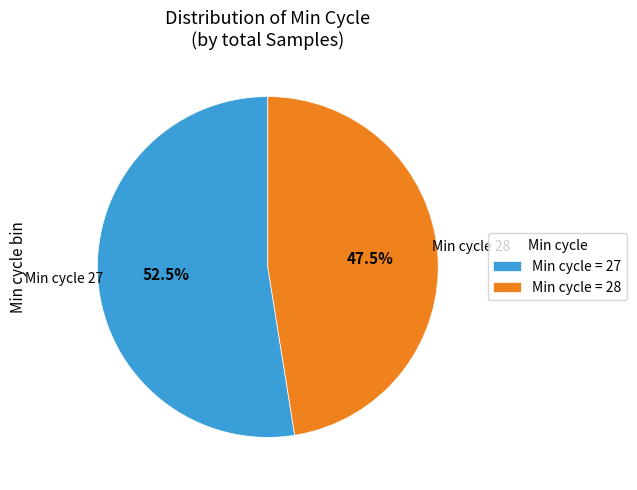

What is the largest slice in the pie chart?

Min cycle = 27